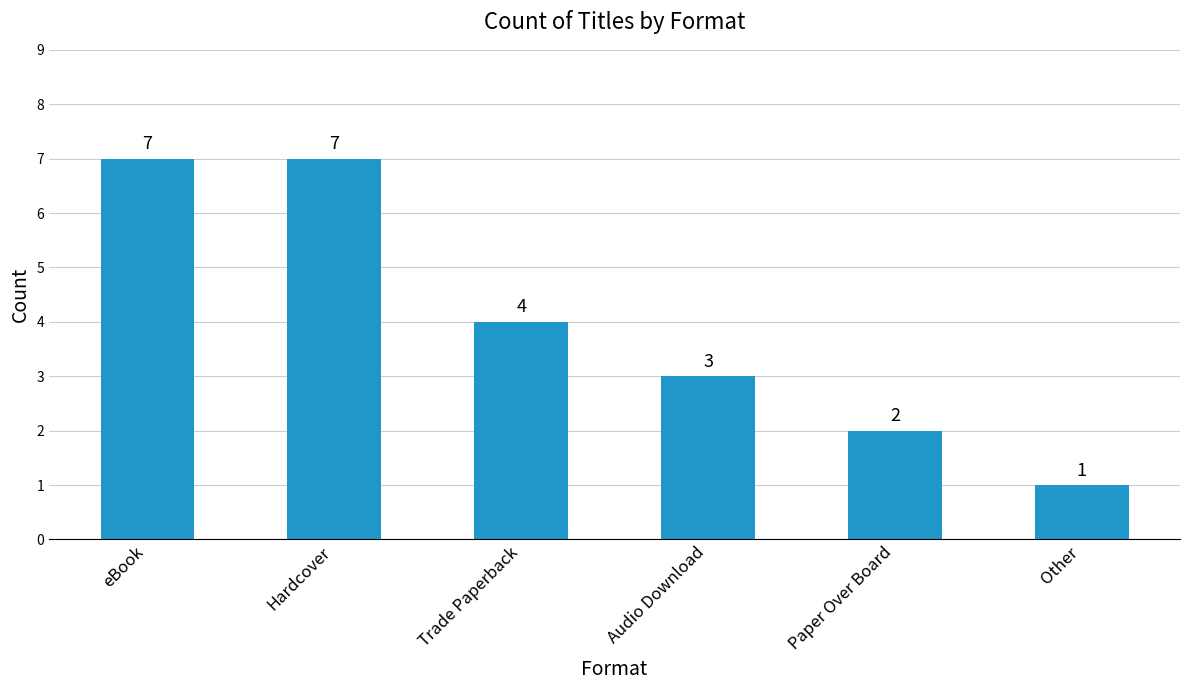

Is it true that the value at Other is 1?

True